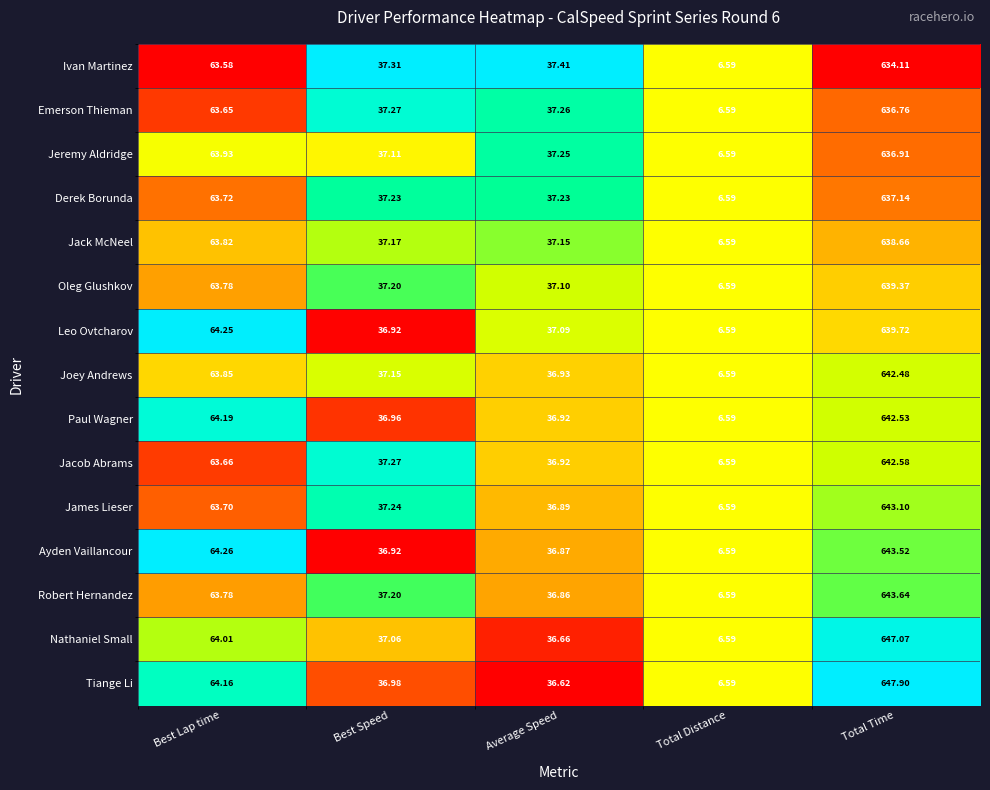

List the labels in order of Jacob Abrams value, smallest first.

Total Distance, Average Speed, Best Speed, Best Lap time, Total Time